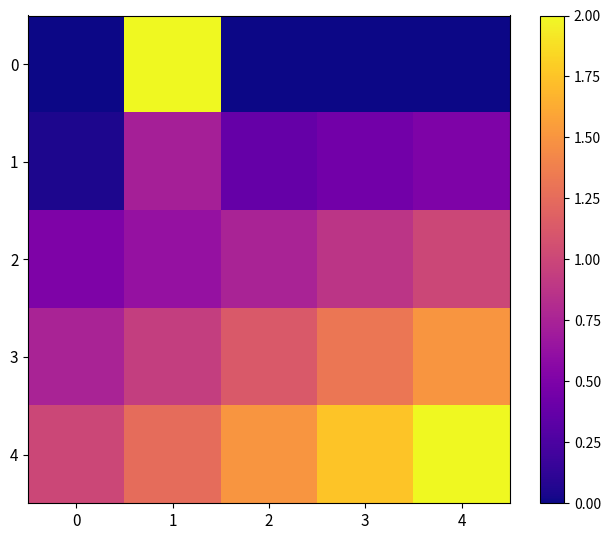

At how many categories does at least one series exceed 0?

5